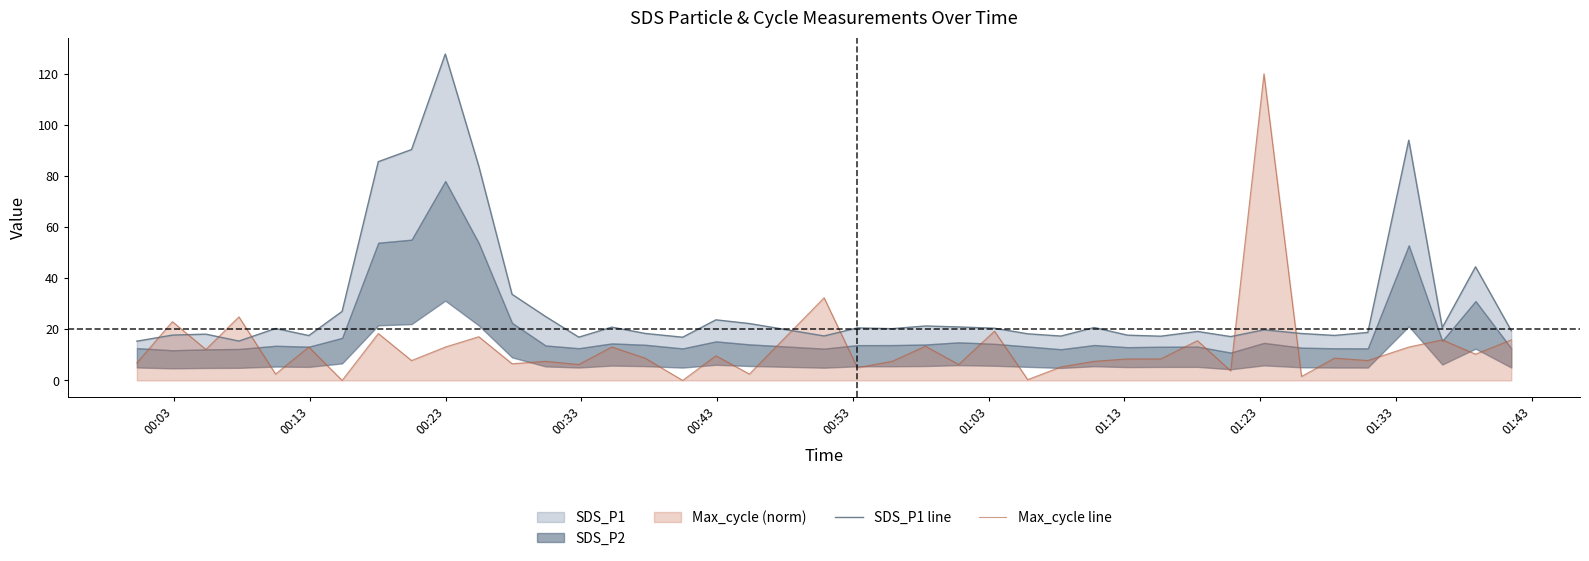

What is the approximate value of SDS_P1 line at 00:53?

17.6